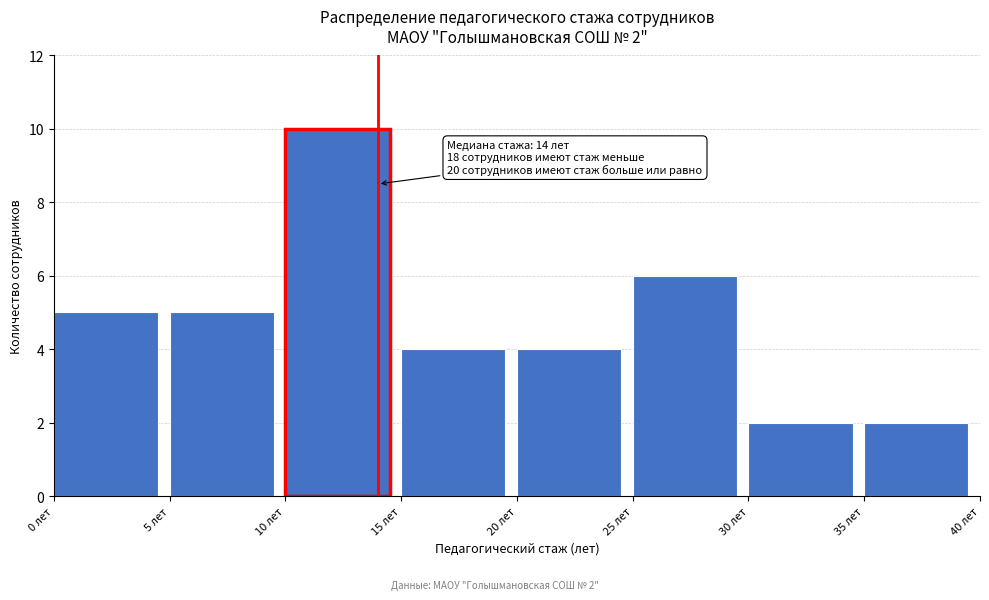

Over which range of the x-axis is the bar tallest?

10 to 15